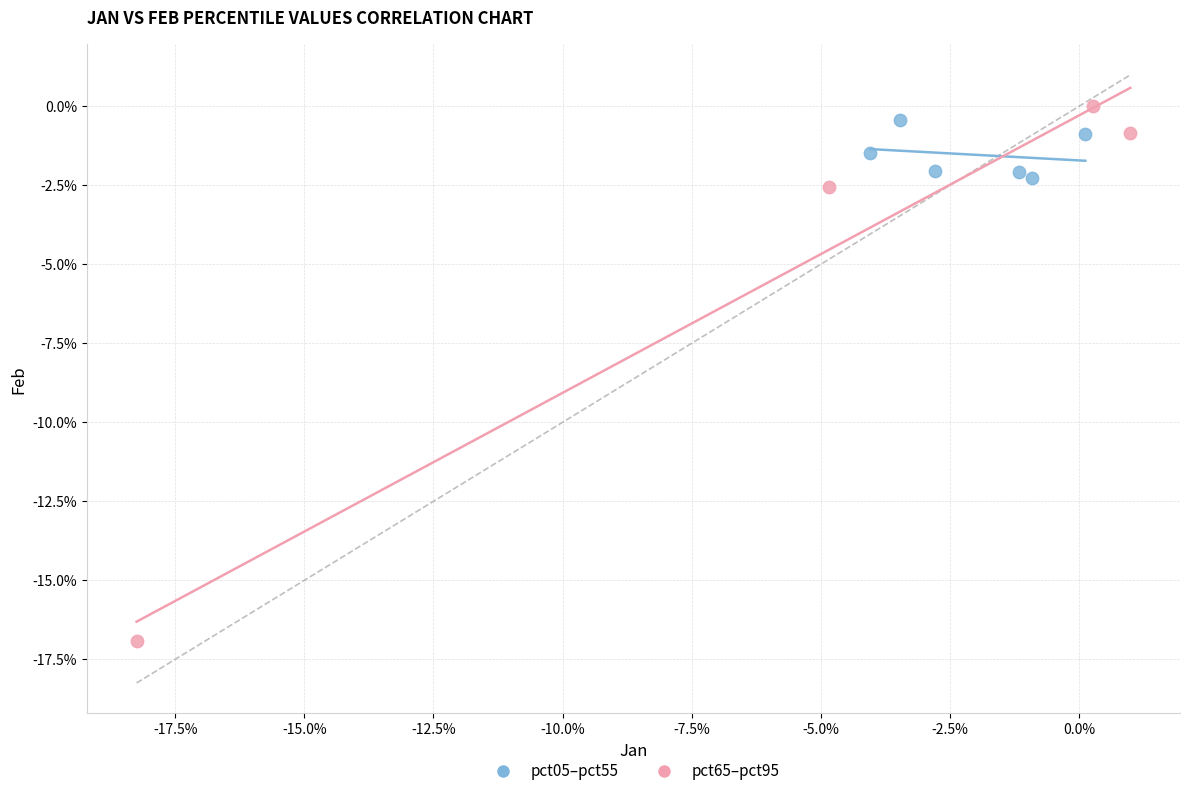

What are all the series names shown in the legend?

pct05–pct55, pct65–pct95